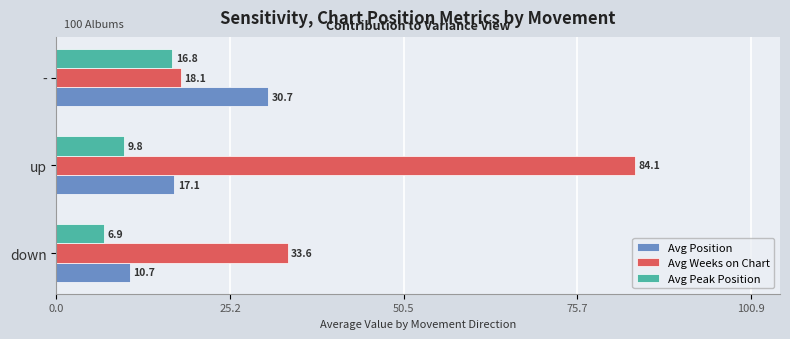

Rank the series by their maximum value, from highest to lowest.

Avg Weeks on Chart, Avg Position, Avg Peak Position